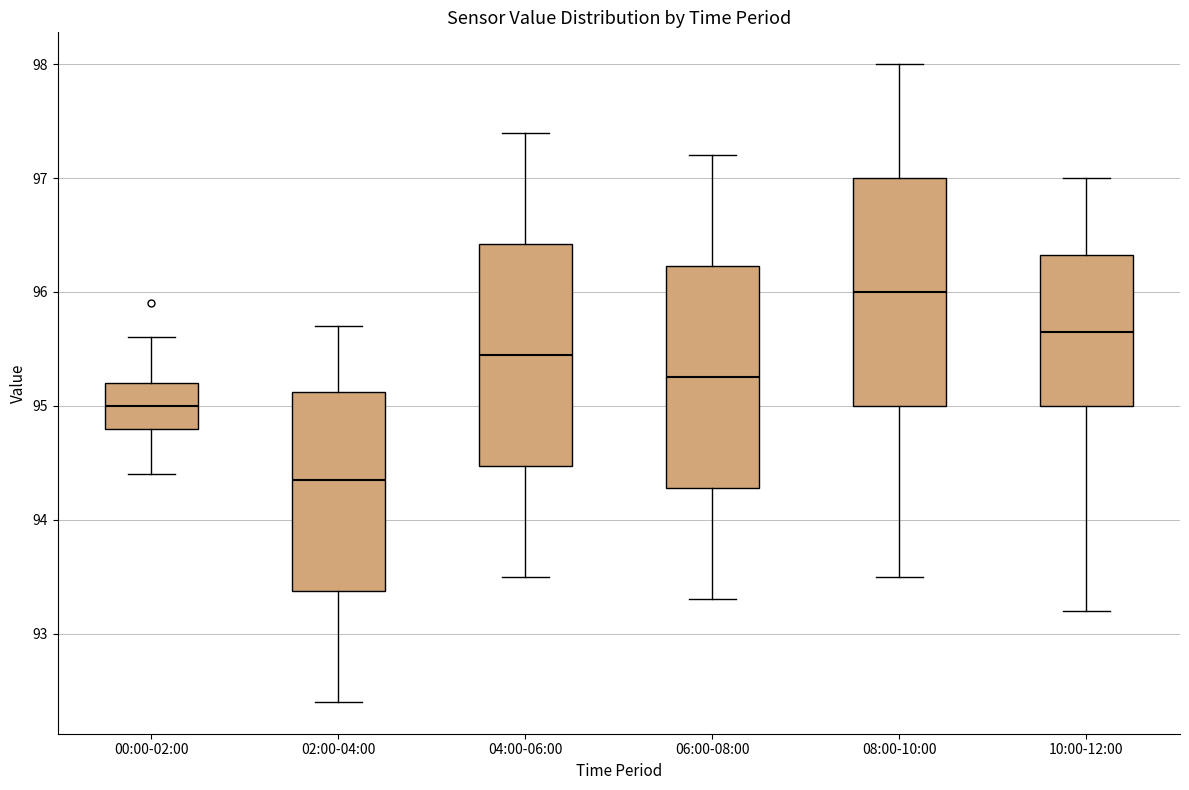

Reading left to right, transcribe this box plot: for each box, give where its median line is, the range the box spans, and where its two whiskers end, as read against the y-axis. The values are not printed on the chart, so give them approximately, as read against the axis.

00:00-02:00: median 95.0, box 94.8 to 95.2, whiskers 94.4 to 95.6
02:00-04:00: median 94.4, box 93.4 to 95.1, whiskers 92.4 to 95.7
04:00-06:00: median 95.5, box 94.5 to 96.4, whiskers 93.5 to 97.4
06:00-08:00: median 95.3, box 94.3 to 96.2, whiskers 93.3 to 97.2
08:00-10:00: median 96.0, box 95.0 to 97.0, whiskers 93.5 to 98.0
10:00-12:00: median 95.7, box 95.0 to 96.3, whiskers 93.2 to 97.0